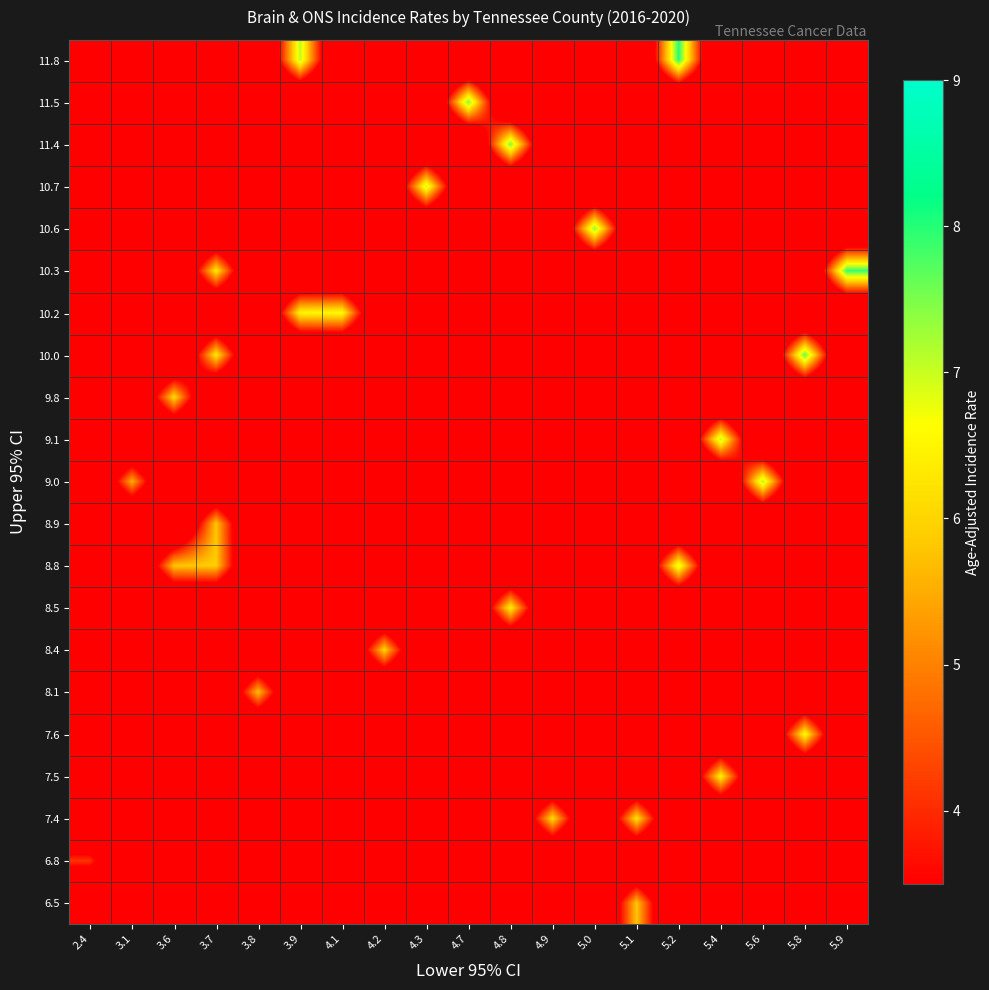

At how many categories does at least one series exceed 3?

19